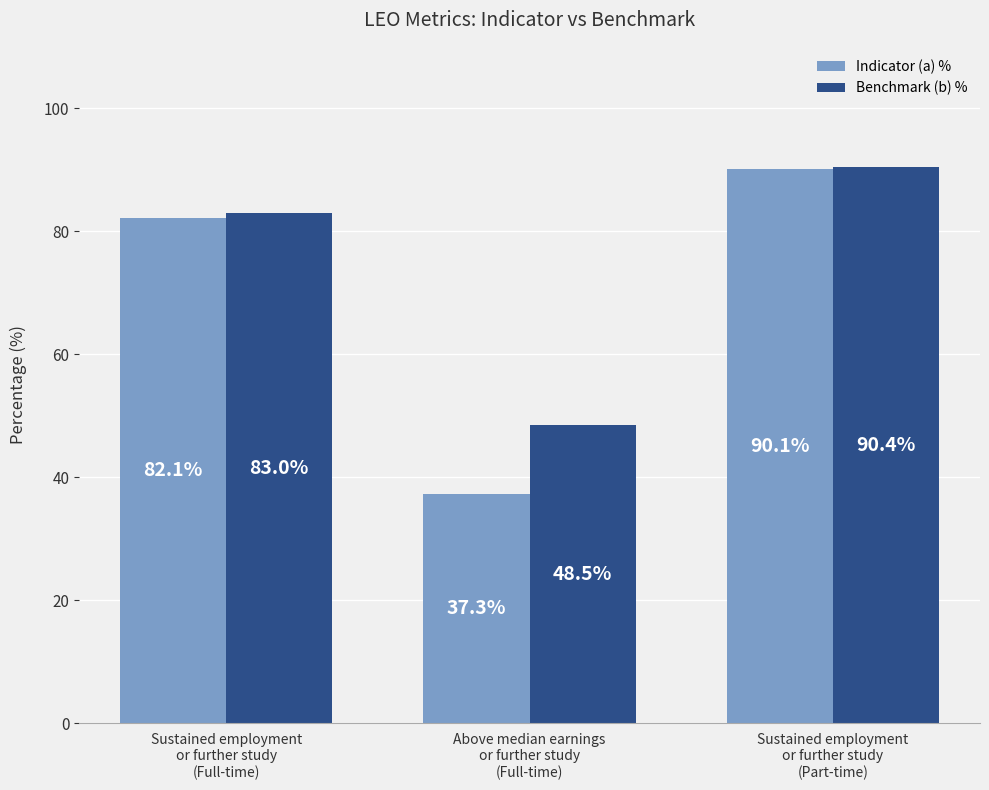

Is it true that Benchmark (b) % equals 40.4 at Sustained employment
or further study
(Full-time)?

False